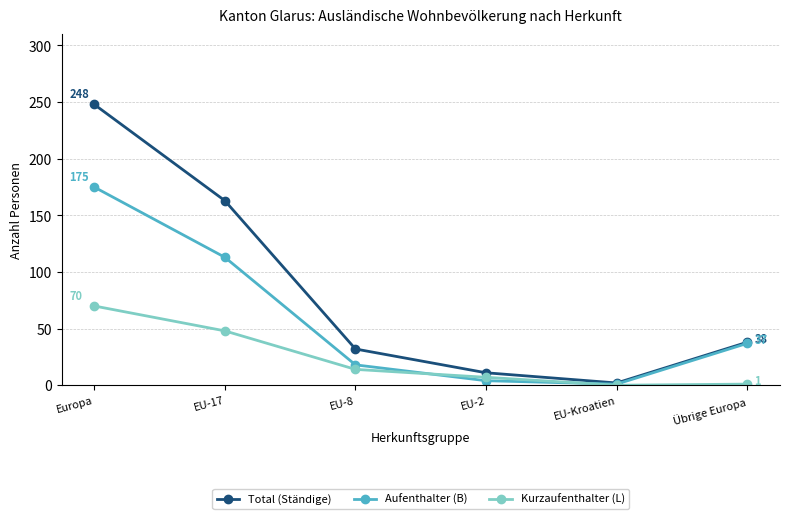

At which category is the sum across all series the highest?

Europa